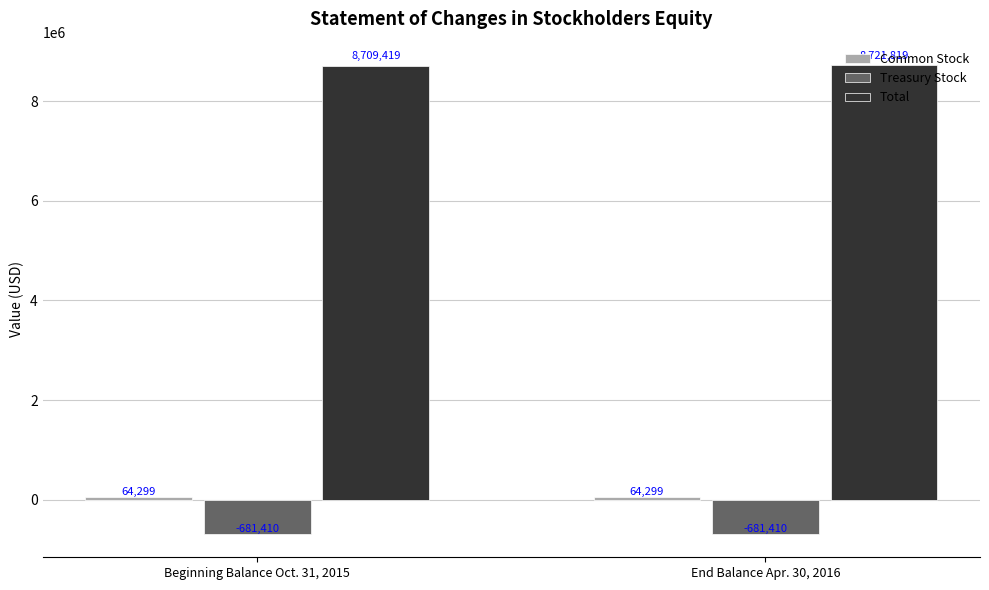

What is the smallest value displayed?

-681410